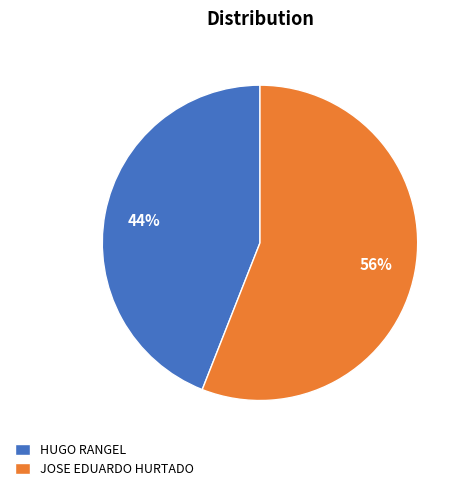

What percentage is the JOSE EDUARDO HURTADO slice, to the nearest percent?

56%